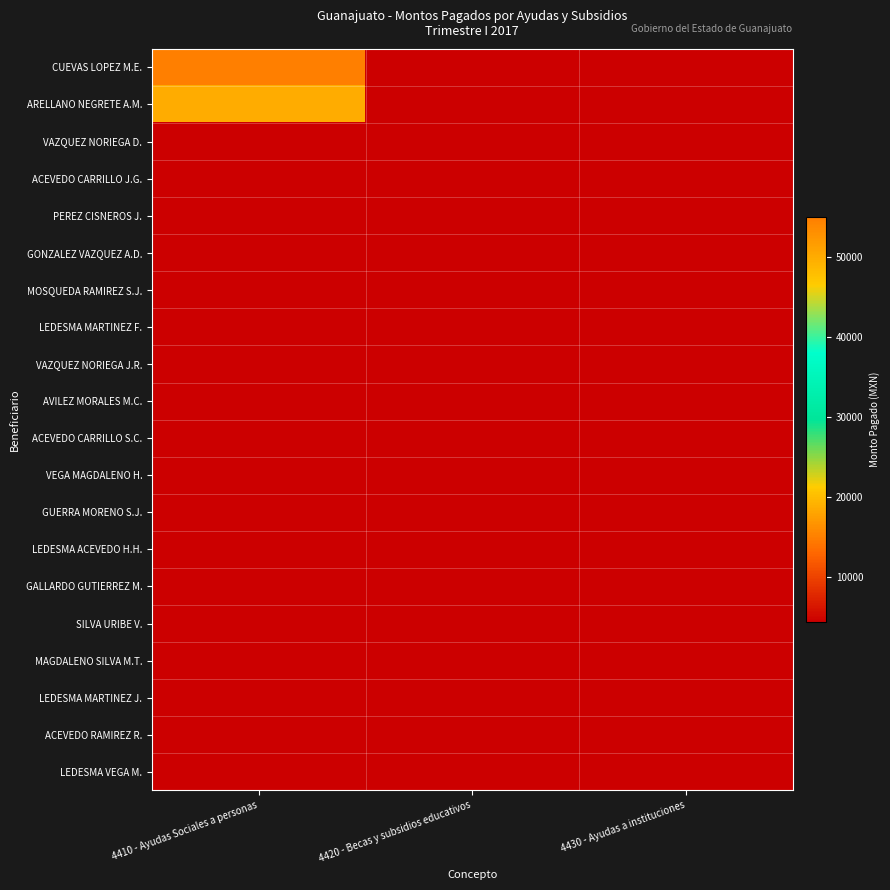

What is the minimum value shown in the chart?

4440